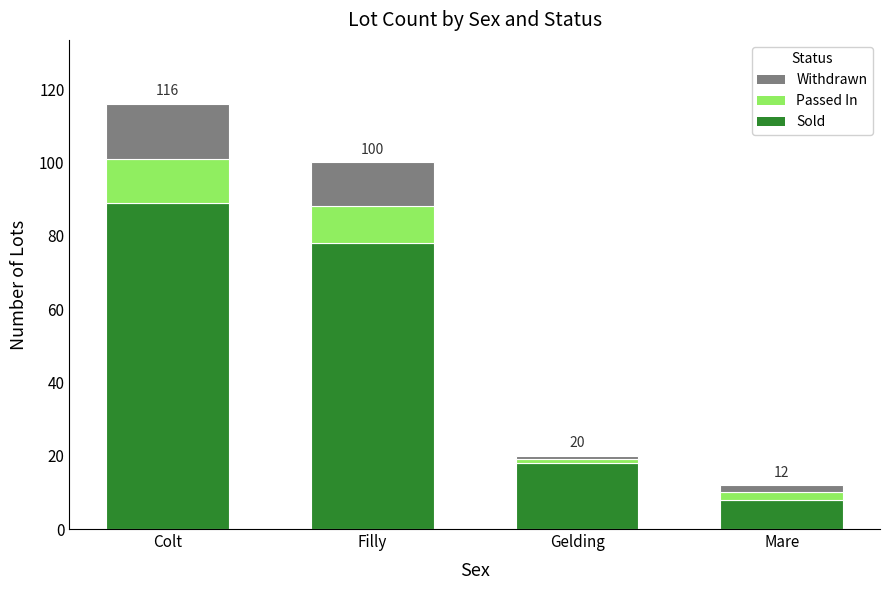

Are the bars horizontal?

No